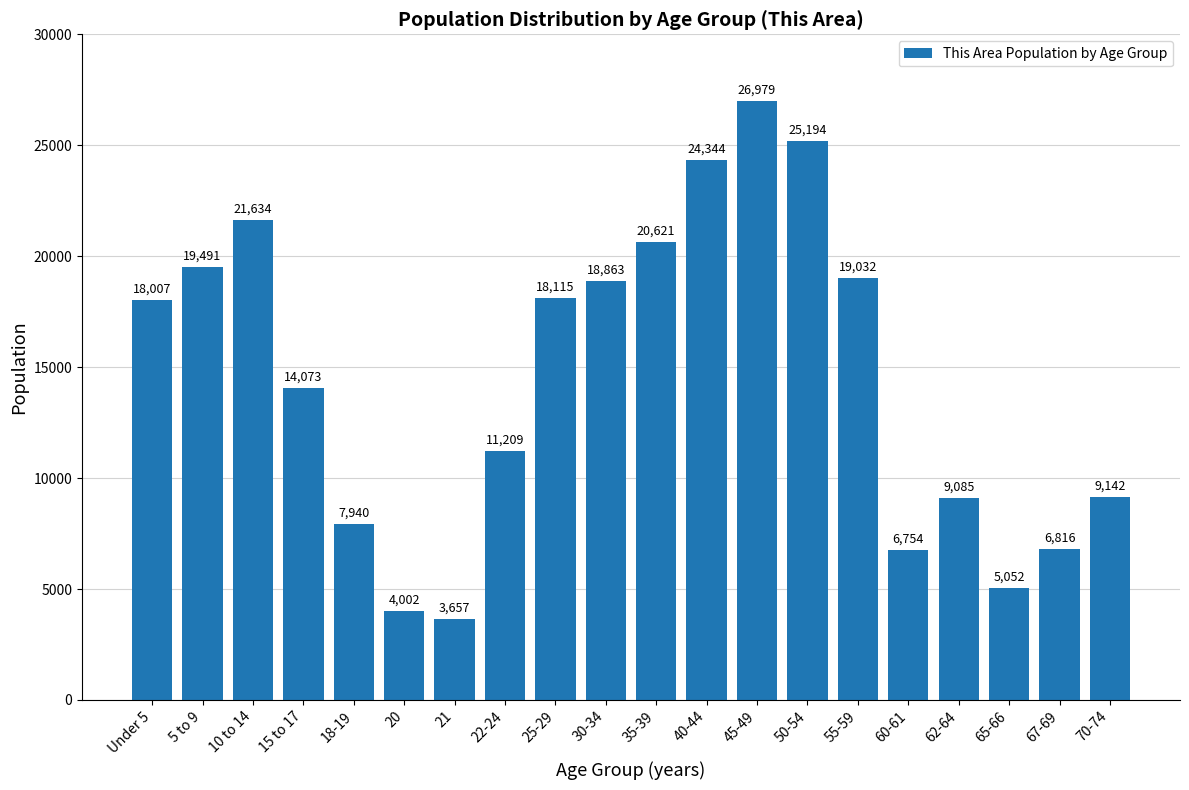

Reading left to right, transcribe all the data shown in this chart.

Under 5=18007	5 to 9=19491	10 to 14=21634	15 to 17=14073	18-19=7940	20=4002	21=3657	22-24=11209	25-29=18115	30-34=18863	35-39=20621	40-44=24344	45-49=26979	50-54=25194	55-59=19032	60-61=6754	62-64=9085	65-66=5052	67-69=6816	70-74=9142